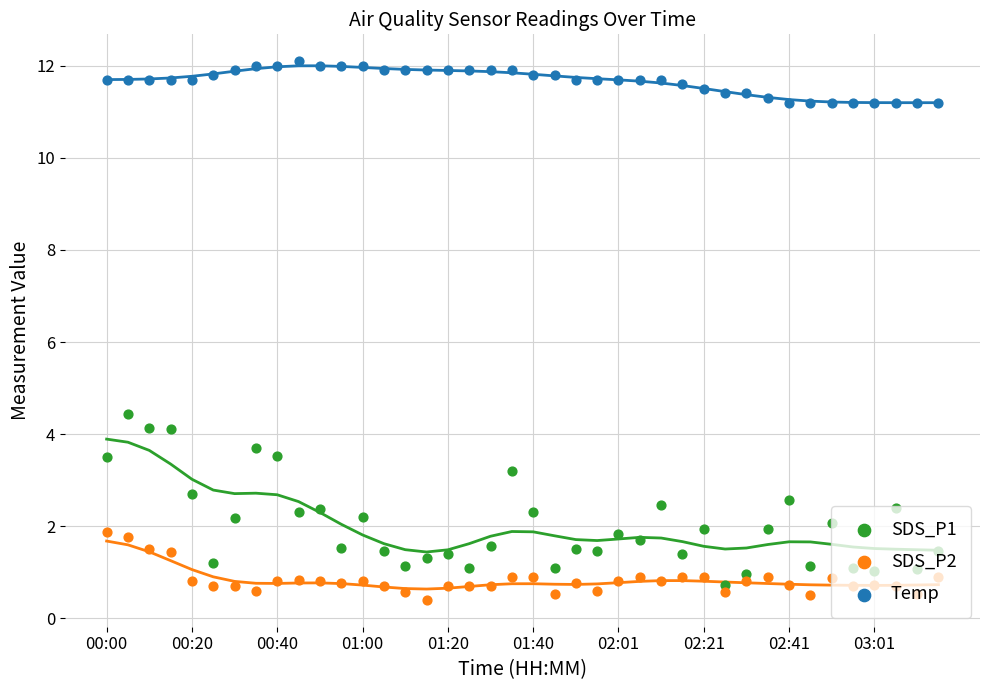

Which series reaches the maximum Y coordinate?

Temp